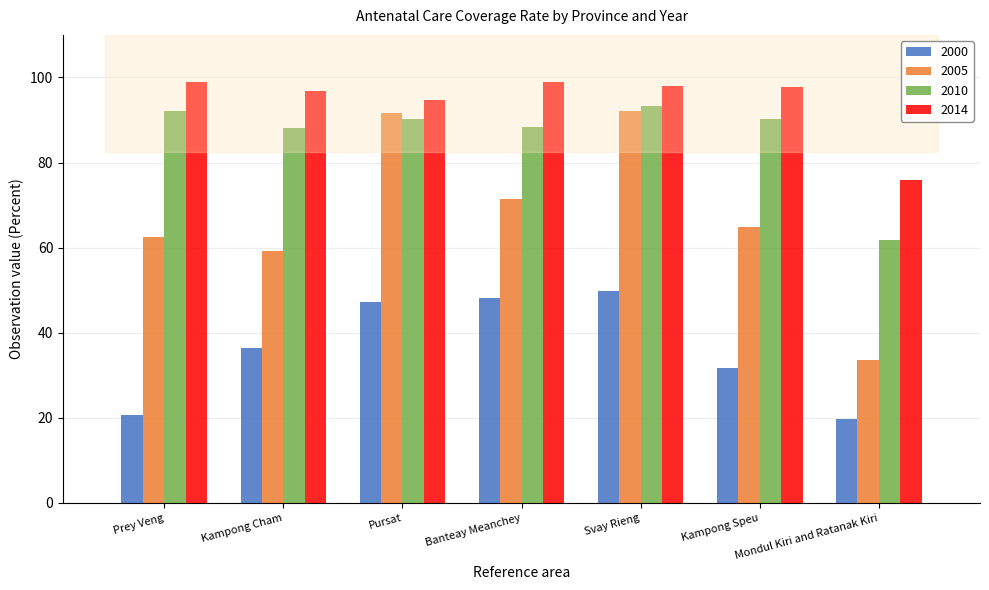

What is the difference between the 2014 values at Kampong Cham and Pursat?

2.2